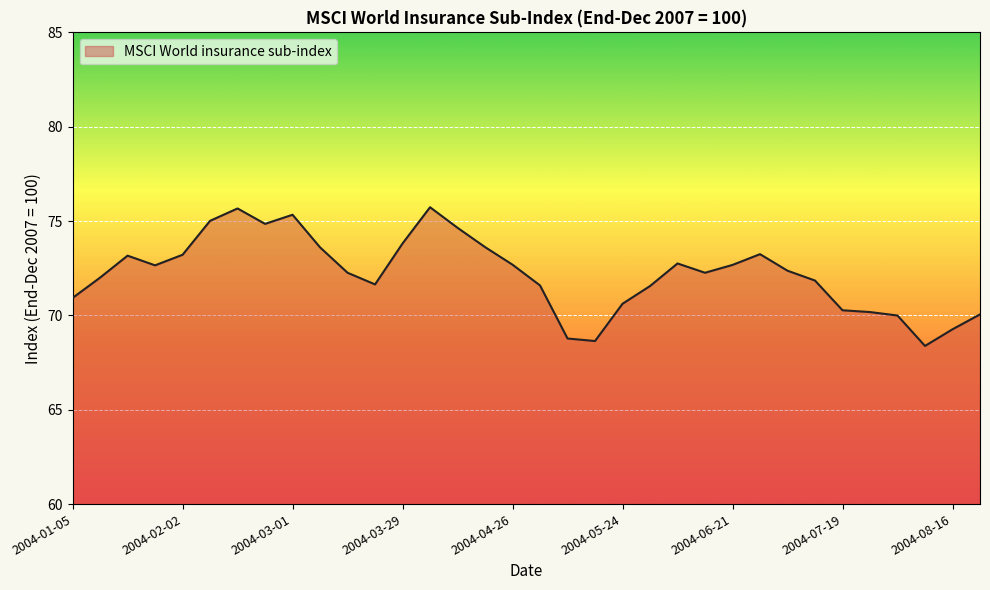

How many categories are shown in the chart?

34